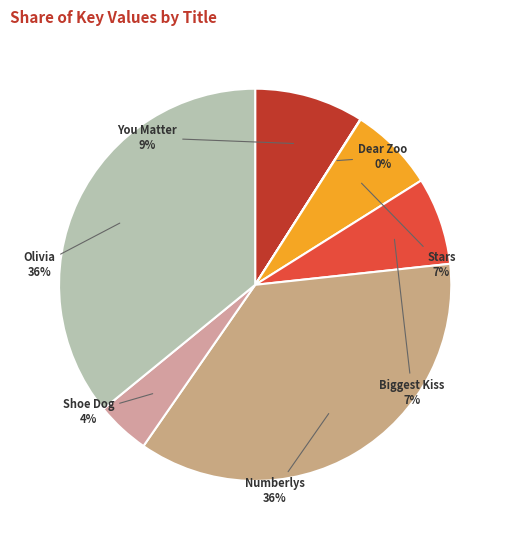

Rank the categories by value from highest to lowest.

Numberlys, Olivia and the Fairy Princesses, You Matter, Biggest Kiss, Stars, Shoe Dog, Dear Zoo